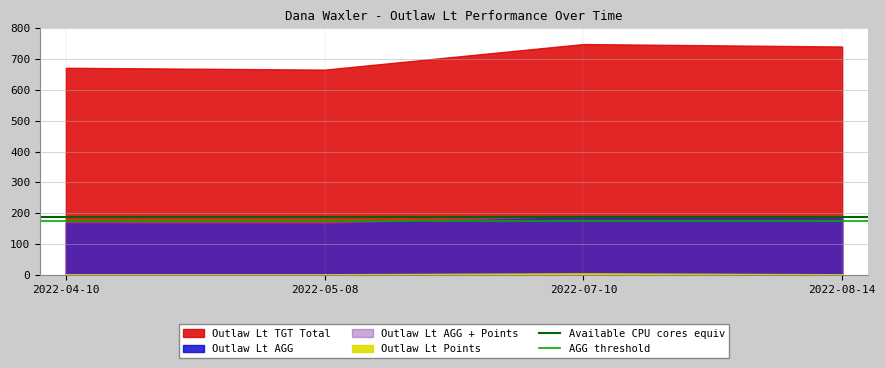

At how many categories does at least one series exceed 179?

2